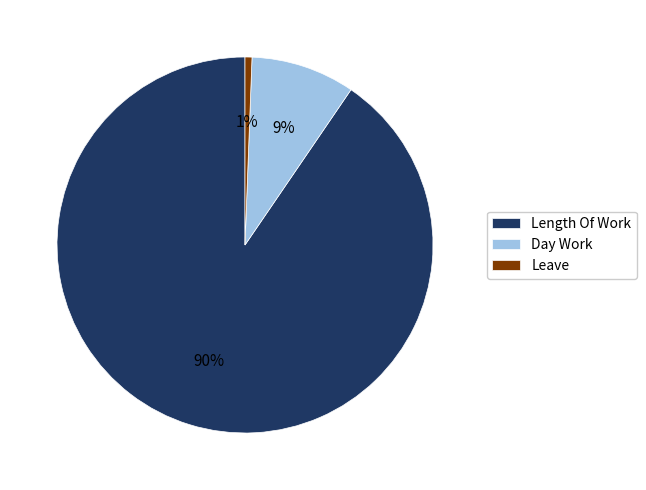

Do Length Of Work and Leave together represent more than half of the pie?

Yes